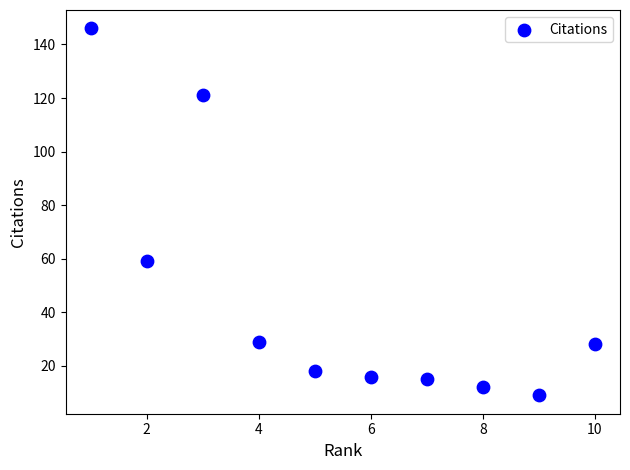

What Y value in the scatter plot is closest to 77?

59